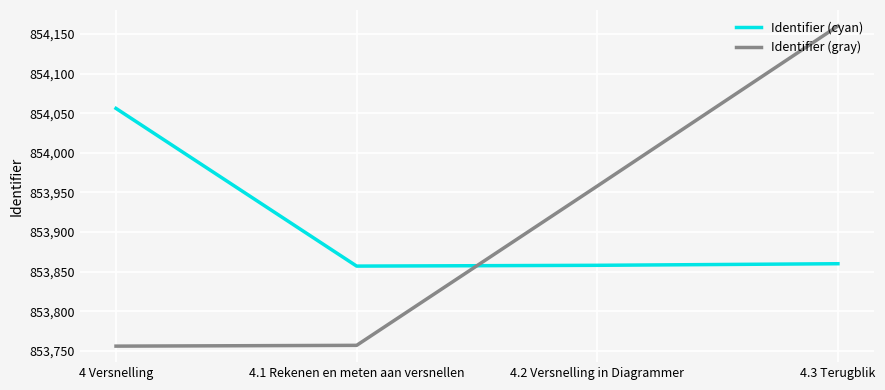

True or false: Identifier (gray) and Identifier (cyan) intersect in this chart.

True